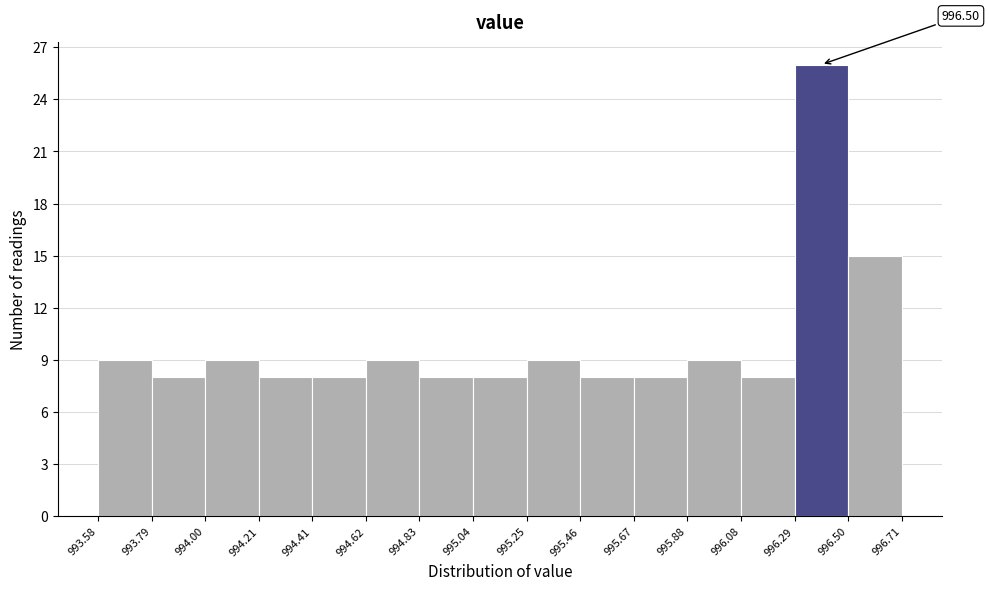

Which range on the x-axis has the tallest bar?

996.29 to 996.50